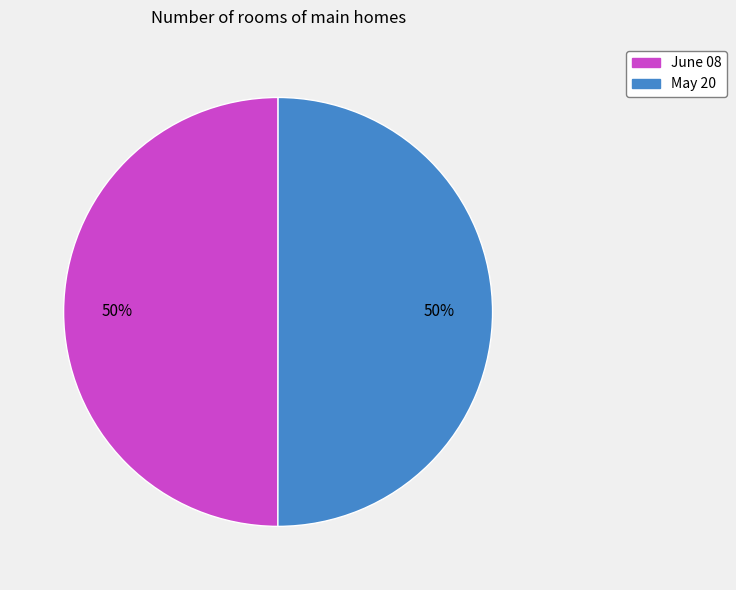

To the nearest percent, what percentage of the pie is May 20?

50%